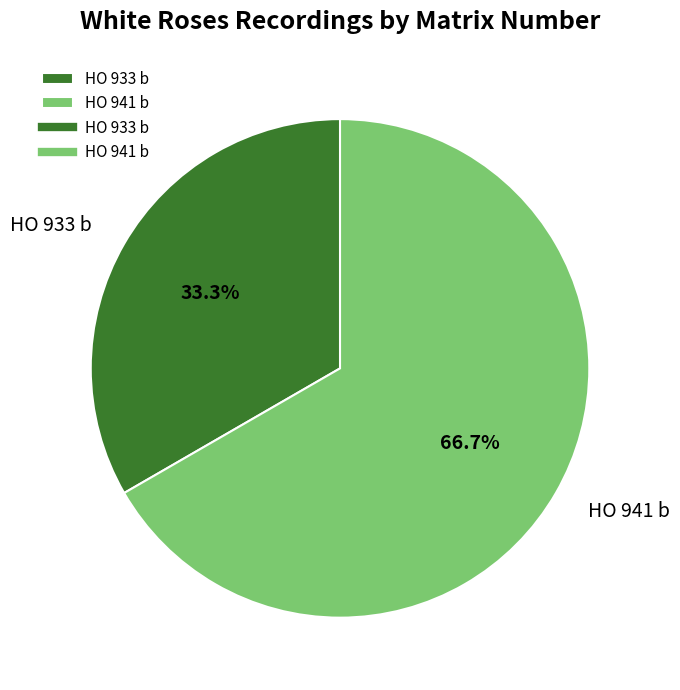

How many slices are in this pie chart?

2